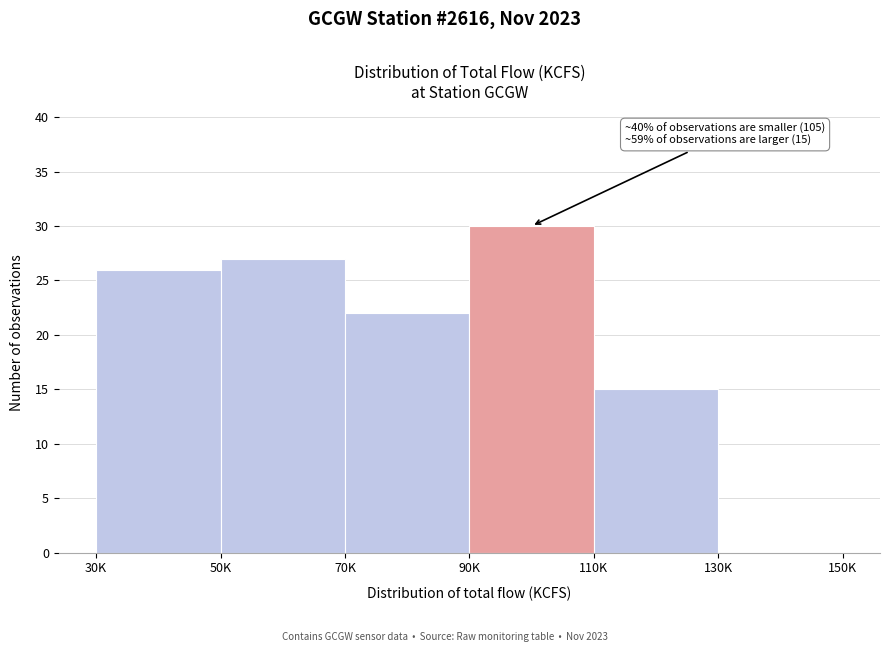

Reading left to right, list all the values displayed in this chart.

30K=26	50K=27	70K=22	90K=30	110K=15	130K=0